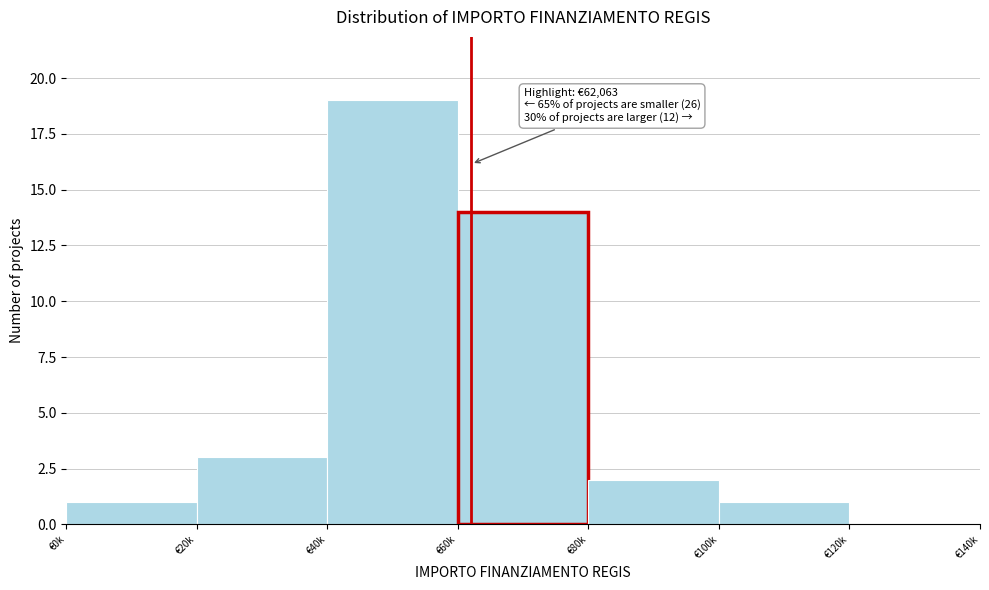

Reading left to right, transcribe all the data shown in this chart.

€0k=1	€20k=3	€40k=19	€60k=14	€80k=2	€100k=1	€120k=0